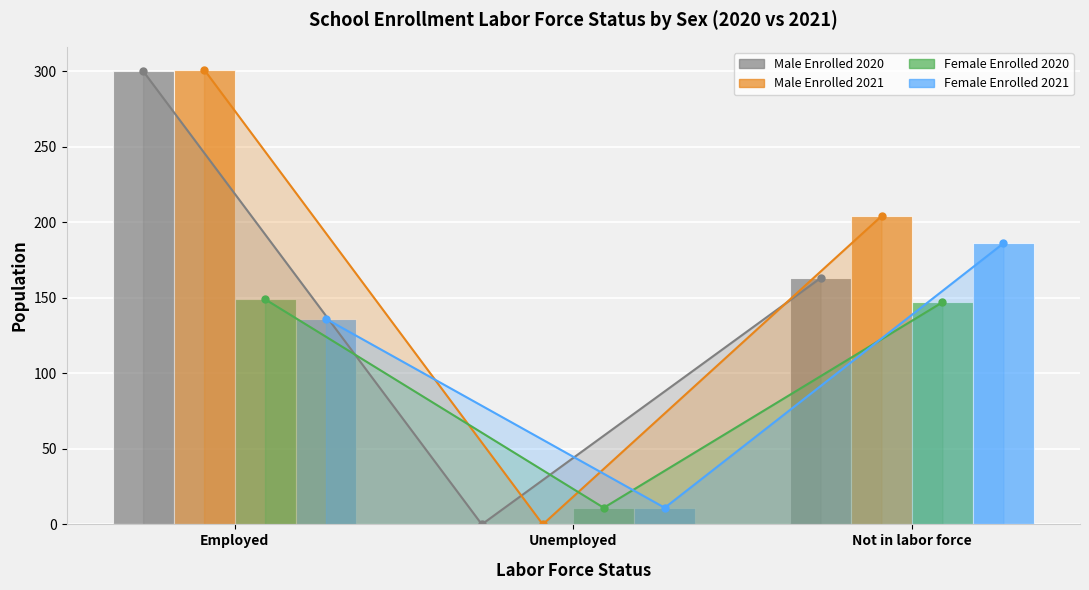

What is the lowest value of the Female Enrolled 2020 series?

11